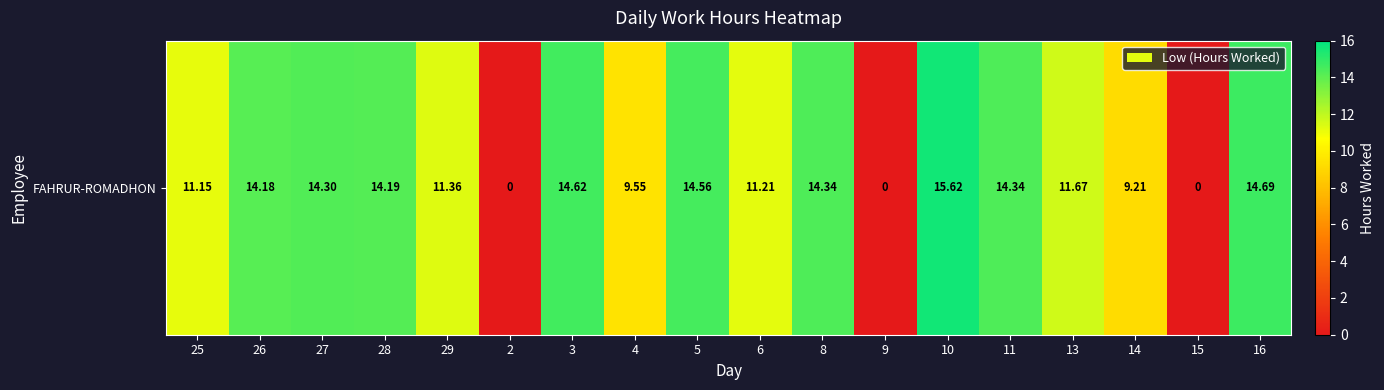

Where is the data nearest to the value 7?

14